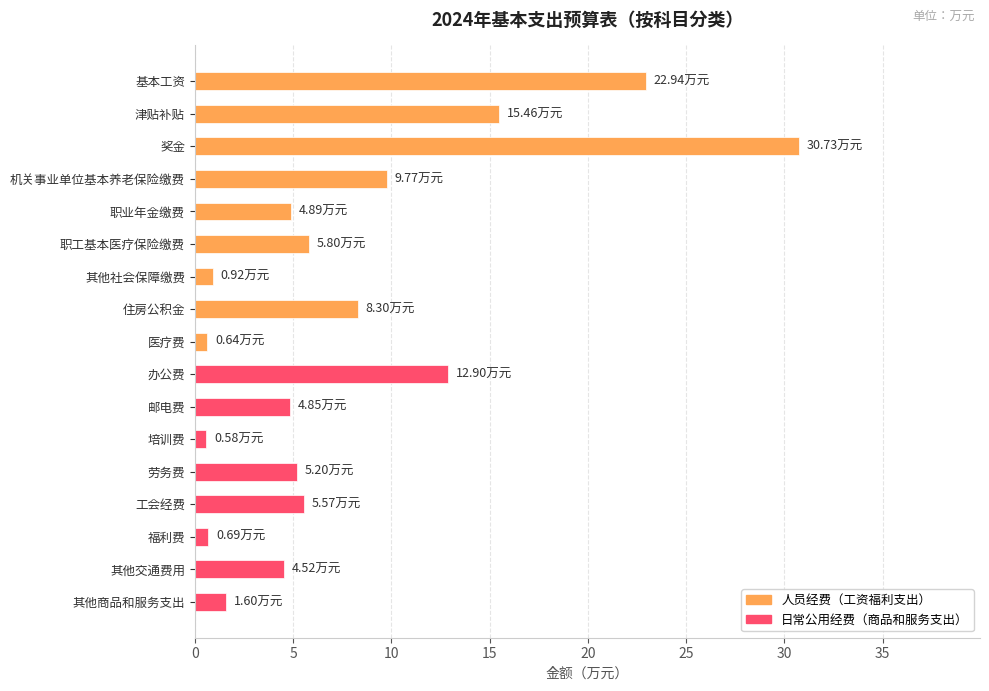

What is the label of the 13th bar from the top?

劳务费